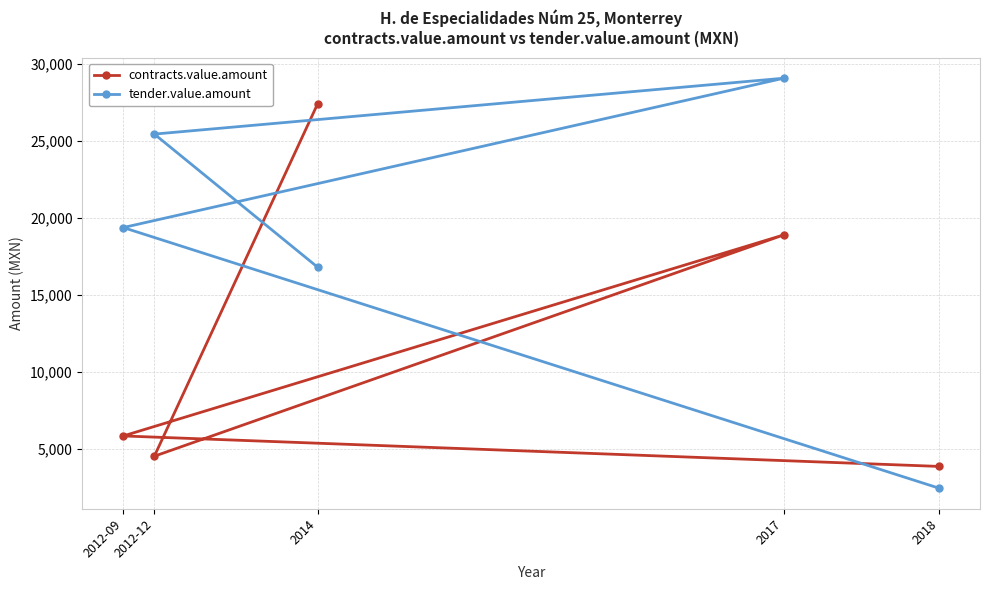

Rank the series by their average value, from lowest to highest.

contracts.value.amount, tender.value.amount